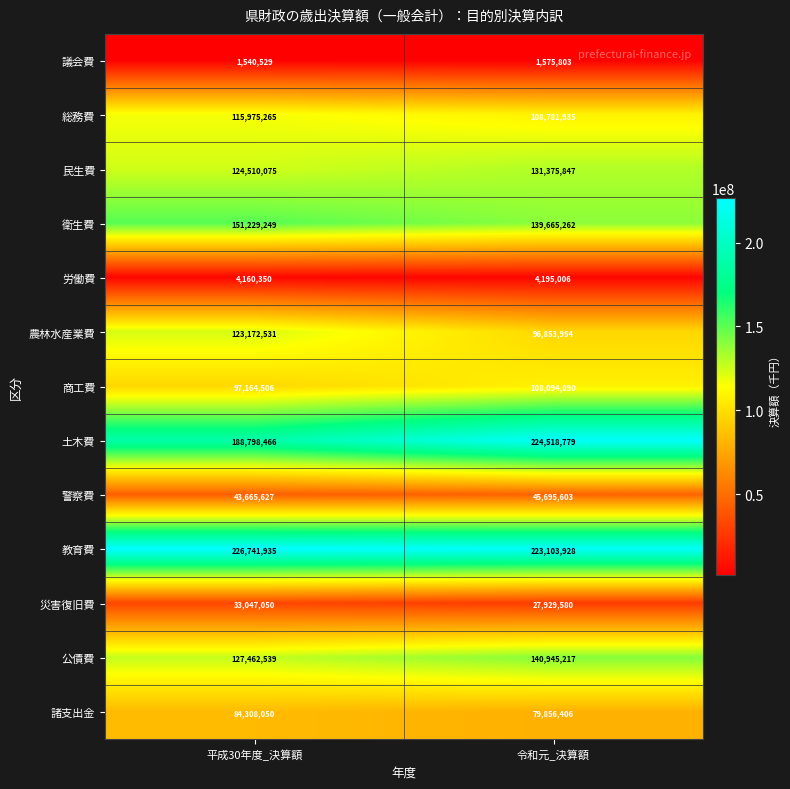

What is the sum of all 土木費 values?

413317245